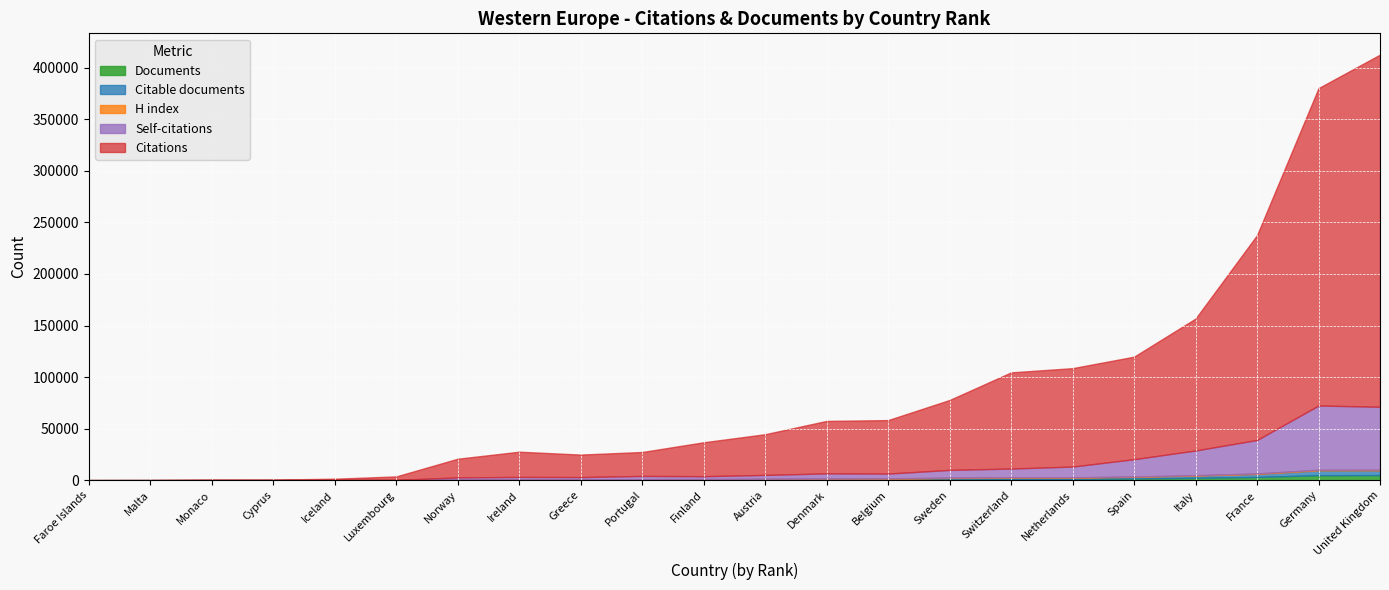

What is the average value of the Citable documents series?

1043